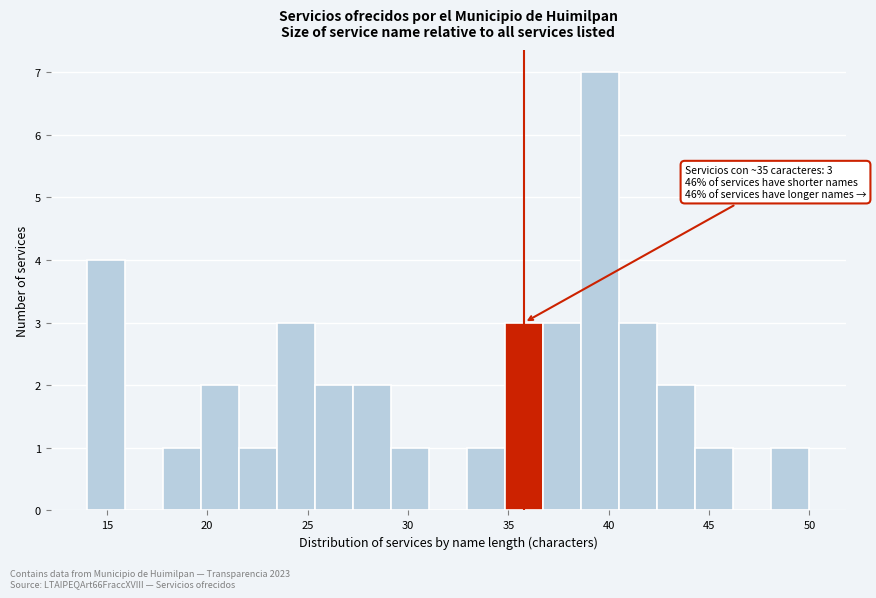

Read against the x-axis, roughly where is the centre of the tallest bar?

39.5